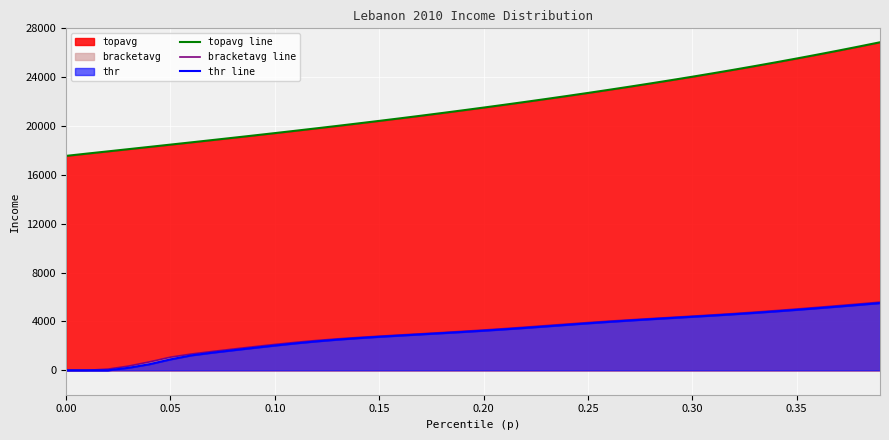

True or false: bracketavg line and thr line cross at least once.

False